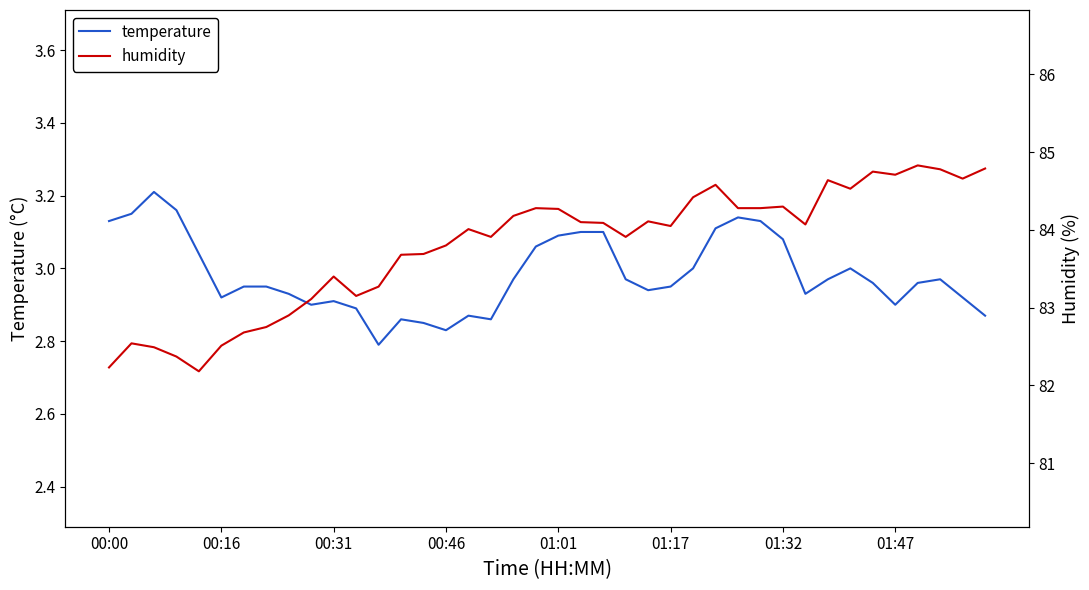

Is it true that temperature equals 3.1 at 01:01?

True